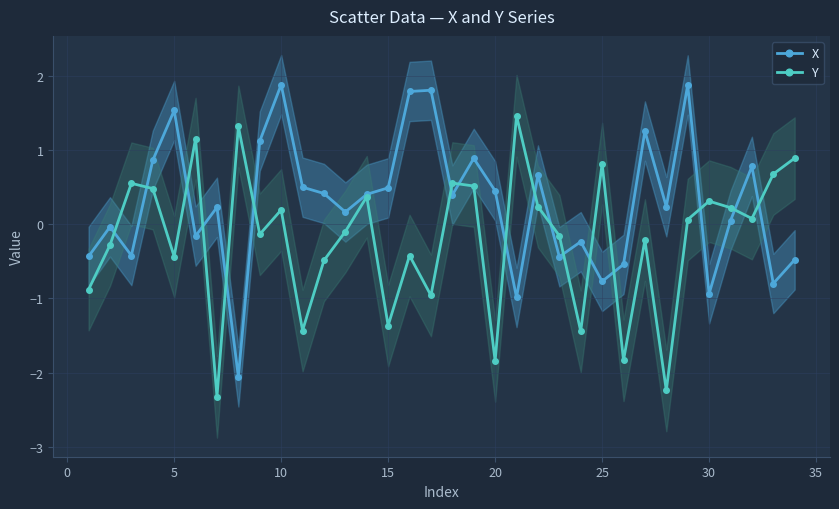

What are all the series names shown in the legend?

X, Y